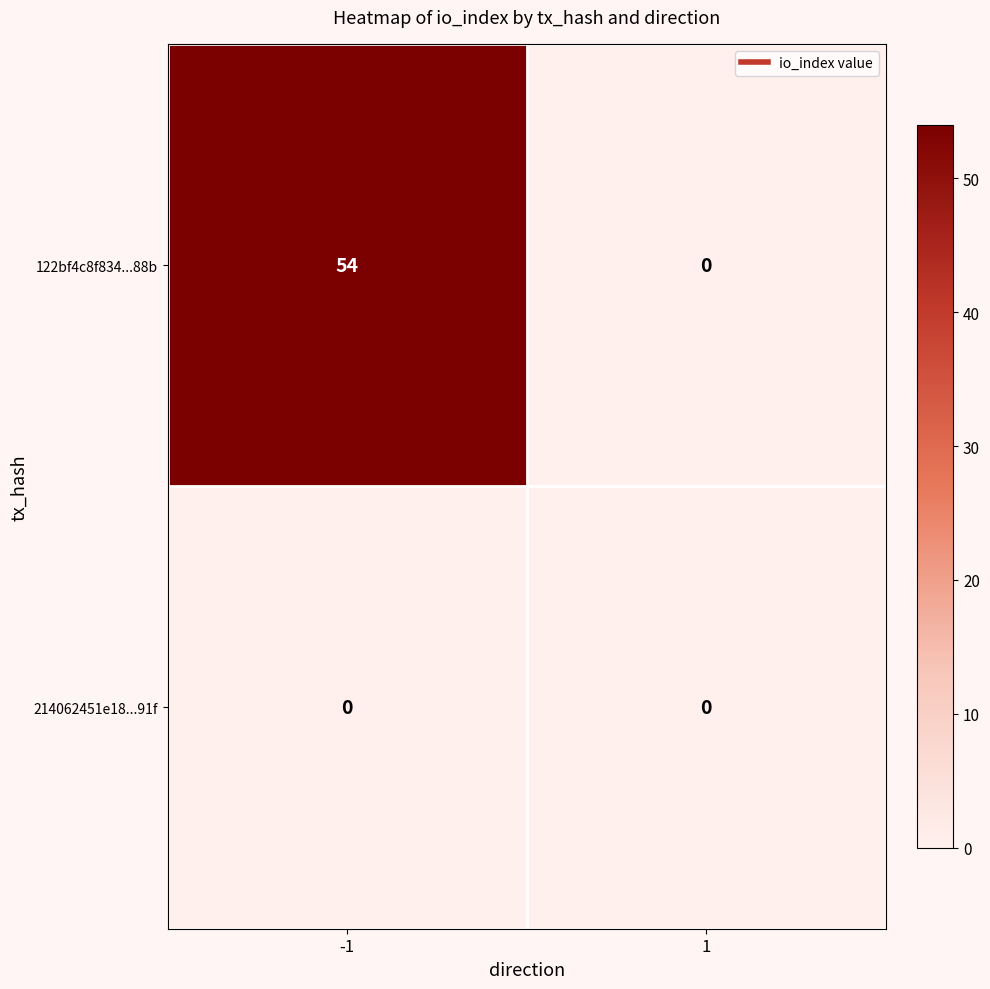

Reading left to right, list all the values displayed in this chart.

122bf4c8f834...88b: 54	0
214062451e18...91f: 0	0